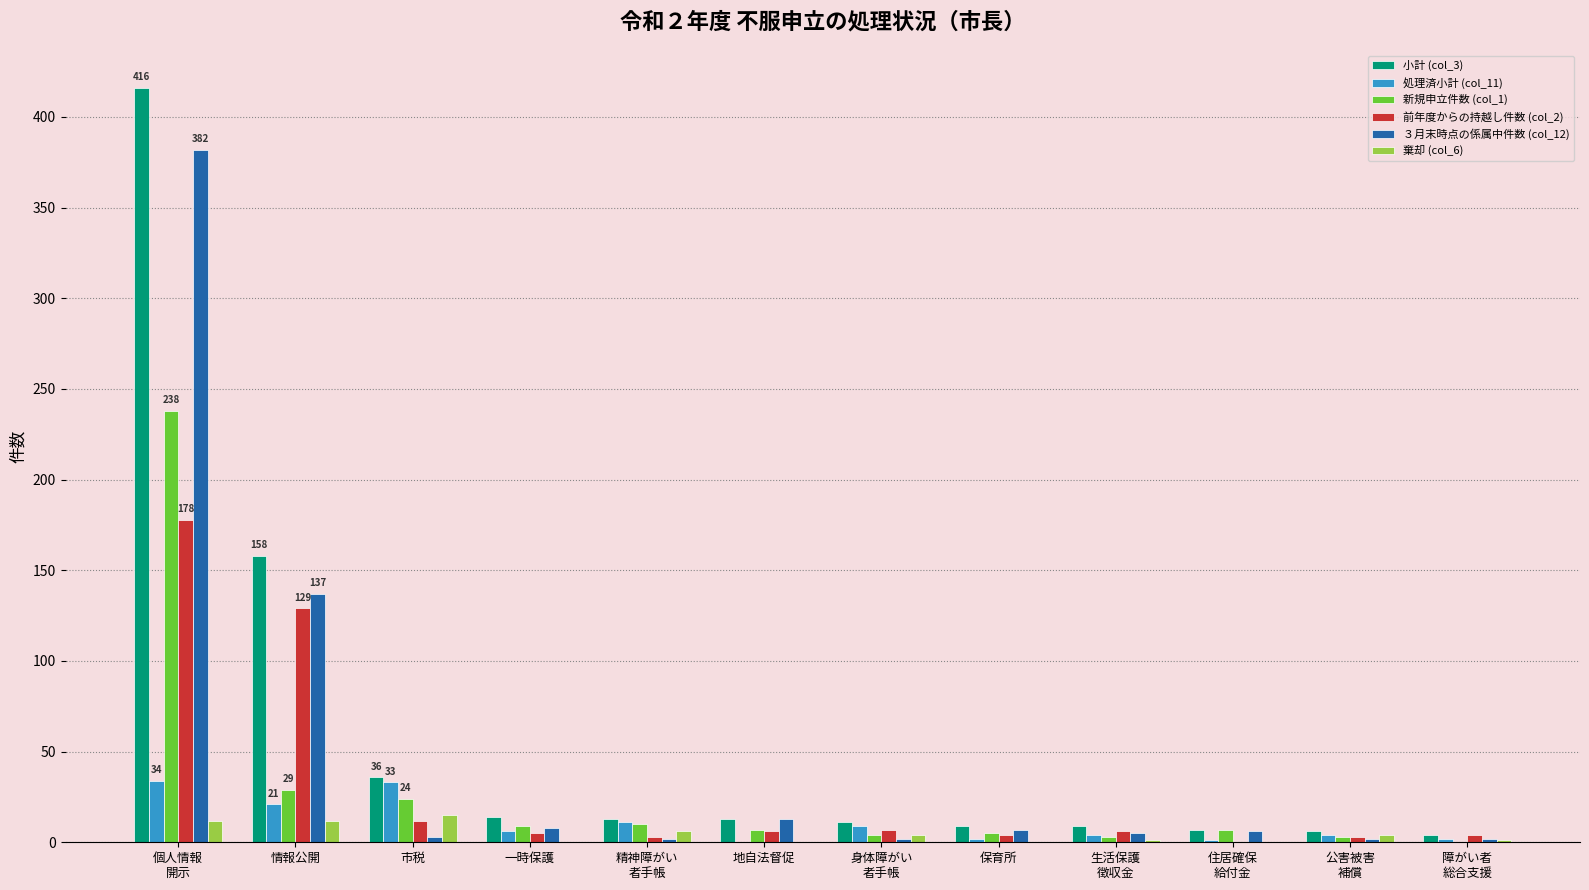

Count the number of categories in the chart.

12